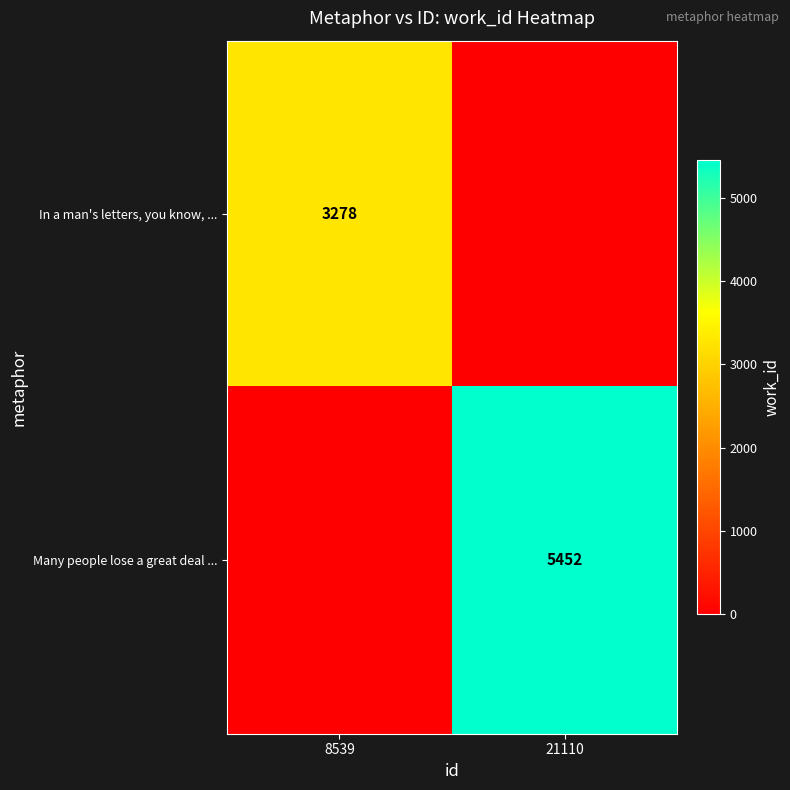

At which category does the chart reach its peak across all series?

21110